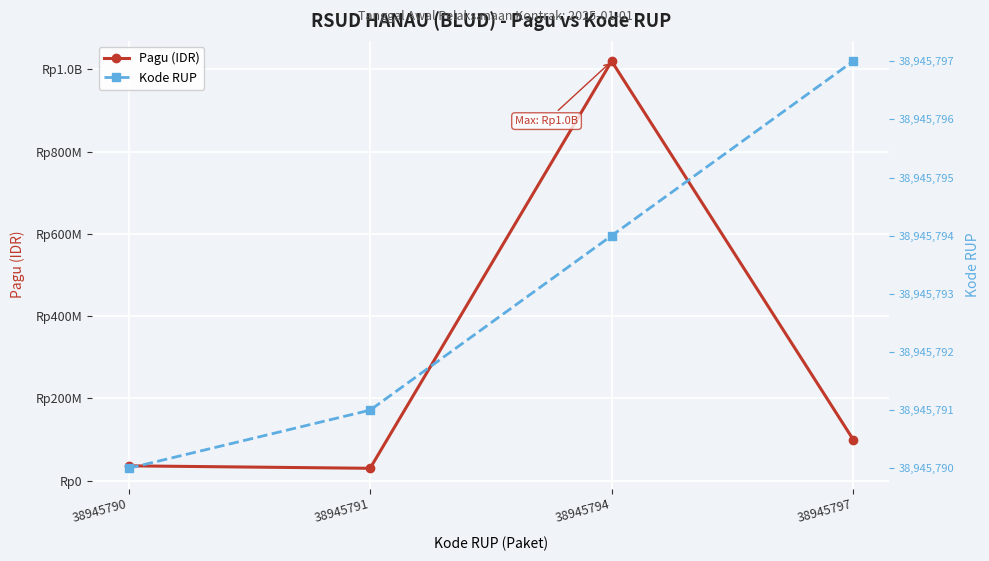

At 38945797, list the series in order from largest to smallest.

Pagu (IDR), Kode RUP